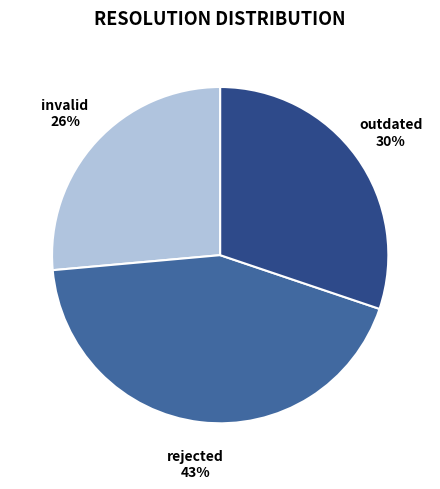

To the nearest percent, what percentage of the pie is invalid?

26%